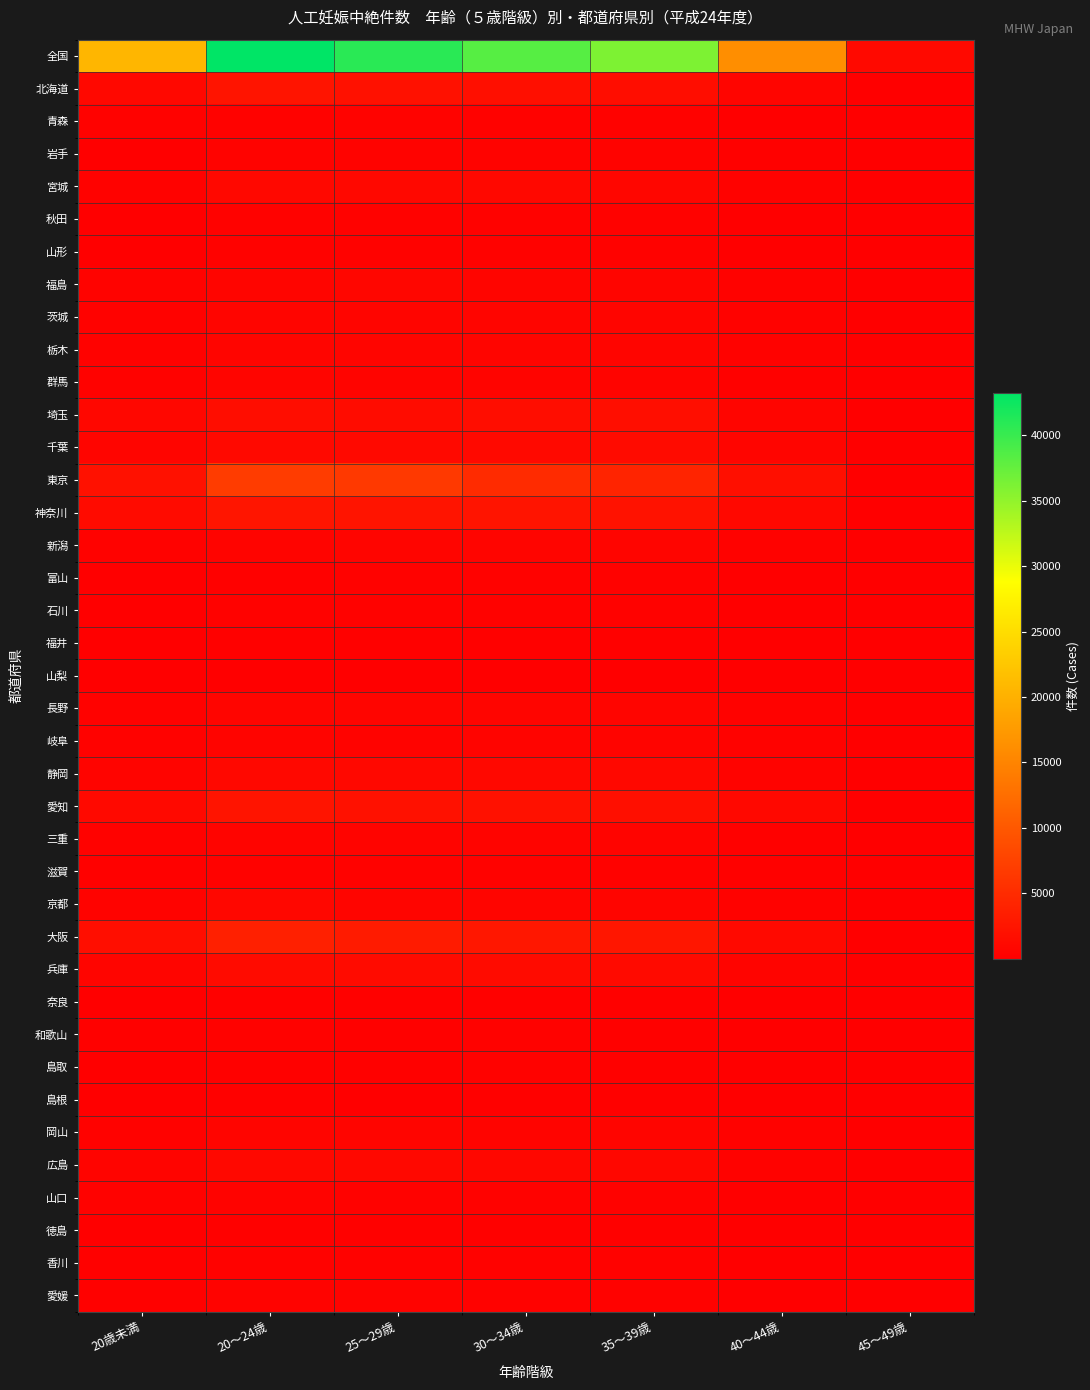

Reading left to right, extract all data points from this chart.

全国: 20歳未満=20659	20～24歳=43269	25～29歳=40900	30～34歳=38362	35～39歳=36112	40～44歳=16133	45～49歳=1163
北海道: 20歳未満=1100	20～24歳=2371	25～29歳=2050	30～34歳=1856	35～39歳=1579	40～44歳=709	45～49歳=60
青森: 20歳未満=264	20～24歳=417	25～29歳=431	30～34歳=417	35～39歳=394	40～44歳=170	45～49歳=10
岩手: 20歳未満=166	20～24歳=457	25～29歳=484	30～34歳=482	35～39歳=429	40～44歳=183	45～49歳=4
宮城: 20歳未満=411	20～24歳=986	25～29歳=973	30～34歳=935	35～39歳=839	40～44歳=359	45～49歳=24
秋田: 20歳未満=111	20～24歳=314	25～29歳=301	30～34歳=351	35～39歳=284	40～44歳=126	45～49歳=6
山形: 20歳未満=139	20～24歳=298	25～29歳=332	30～34歳=347	35～39歳=330	40～44歳=165	45～49歳=11
福島: 20歳未満=434	20～24歳=757	25～29歳=770	30～34歳=763	35～39歳=635	40～44歳=278	45～49歳=19
茨城: 20歳未満=318	20～24歳=635	25～29歳=643	30～34歳=724	35～39歳=677	40～44歳=309	45～49歳=19
栃木: 20歳未満=320	20～24歳=645	25～29歳=636	30～34歳=634	35～39歳=627	40～44歳=265	45～49歳=20
群馬: 20歳未満=352	20～24歳=596	25～29歳=545	30～34歳=550	35～39歳=547	40～44歳=250	45～49歳=18
埼玉: 20歳未満=903	20～24歳=1582	25～29歳=1467	30～34歳=1530	35～39歳=1687	40～44歳=755	45～49歳=50
千葉: 20歳未満=671	20～24歳=1158	25～29歳=1139	30～34歳=1170	35～39歳=1308	40～44歳=650	45～49歳=49
東京: 20歳未満=2039	20～24歳=6916	25～29歳=6522	30～34歳=4965	35～39歳=4203	40～44歳=1825	45～49歳=140
神奈川: 20歳未満=1332	20～24歳=2504	25～29歳=2409	30～34歳=2307	35～39歳=2200	40～44歳=1055	45～49歳=70
新潟: 20歳未満=298	20～24歳=588	25～29歳=621	30～34歳=673	35～39歳=638	40～44歳=283	45～49歳=22
富山: 20歳未満=132	20～24歳=250	25～29歳=260	30～34歳=309	35～39歳=297	40～44歳=127	45～49歳=7
石川: 20歳未満=171	20～24歳=368	25～29歳=327	30～34歳=309	35～39歳=373	40～44歳=131	45～49歳=17
福井: 20歳未満=111	20～24歳=209	25～29歳=220	30～34歳=212	35～39歳=231	40～44歳=86	45～49歳=10
山梨: 20歳未満=87	20～24歳=170	25～29歳=154	30～34歳=151	35～39歳=172	40～44歳=72	45～49歳=3
長野: 20歳未満=319	20～24歳=634	25～29歳=644	30～34歳=655	35～39歳=707	40～44歳=320	45～49歳=20
岐阜: 20歳未満=268	20～24歳=521	25～29歳=472	30～34歳=581	35～39歳=555	40～44歳=260	45～49歳=26
静岡: 20歳未満=543	20～24歳=1068	25～29歳=1000	30～34歳=1071	35～39歳=1060	40～44歳=462	45～49歳=38
愛知: 20歳未満=1120	20～24歳=2326	25～29歳=2018	30～34歳=1963	35～39歳=1811	40～44歳=971	45～49歳=64
三重: 20歳未満=313	20～24歳=539	25～29歳=566	30～34歳=517	35～39歳=528	40～44歳=218	45～49歳=11
滋賀: 20歳未満=229	20～24歳=362	25～29歳=302	30～34歳=365	35～39歳=412	40～44歳=186	45～49歳=13
京都: 20歳未満=453	20～24歳=853	25～29歳=694	30～34歳=661	35～39歳=657	40～44歳=351	45～49歳=18
大阪: 20歳未満=1708	20～24歳=3701	25～29歳=3148	30～34歳=2776	35～39歳=2593	40～44歳=1118	45～49歳=76
兵庫: 20歳未満=715	20～24歳=1372	25～29歳=1382	30～34歳=1335	35～39歳=1260	40～44歳=593	45～49歳=43
奈良: 20歳未満=104	20～24歳=213	25～29歳=202	30～34歳=221	35～39歳=220	40～44歳=104	45～49歳=8
和歌山: 20歳未満=185	20～24歳=274	25～29歳=255	30～34歳=272	35～39歳=249	40～44歳=115	45～49歳=9
島取: 20歳未満=139	20～24歳=205	25～29歳=253	30～34歳=257	35～39歳=219	40～44歳=101	45～49歳=7
島根: 20歳未満=81	20～24歳=186	25～29歳=163	30～34歳=213	35～39歳=204	40～44歳=80	45～49歳=8
岡山: 20歳未満=293	20～24歳=678	25～29歳=624	30～34歳=584	35～39歳=600	40～44歳=262	45～49歳=11
広島: 20歳未満=586	20～24歳=1065	25～29歳=1009	30～34歳=922	35～39歳=889	40～44歳=382	45～49歳=31
山口: 20歳未満=262	20～24歳=433	25～29歳=412	30～34歳=400	35～39歳=362	40～44歳=171	45～49歳=9
徳島: 20歳未満=97	20～24歳=212	25～29歳=207	30～34歳=250	35～39歳=204	40～44歳=82	45～49歳=5
香川: 20歳未満=192	20～24歳=314	25～29歳=366	30～34歳=330	35～39歳=306	40～44歳=131	45～49歳=8
愛媛: 20歳未満=253	20～24歳=509	25～29歳=474	30～34歳=419	35～39歳=387	40～44歳=169	45～49歳=11